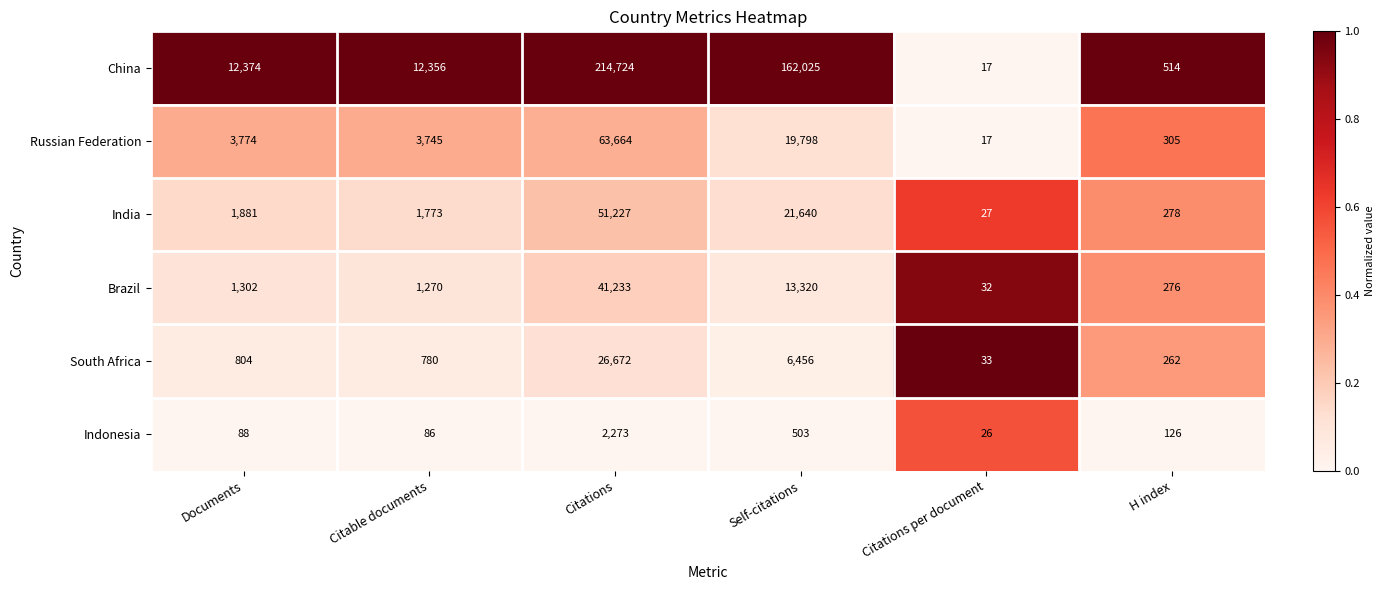

The value of India at Documents is 495. True or false?

False